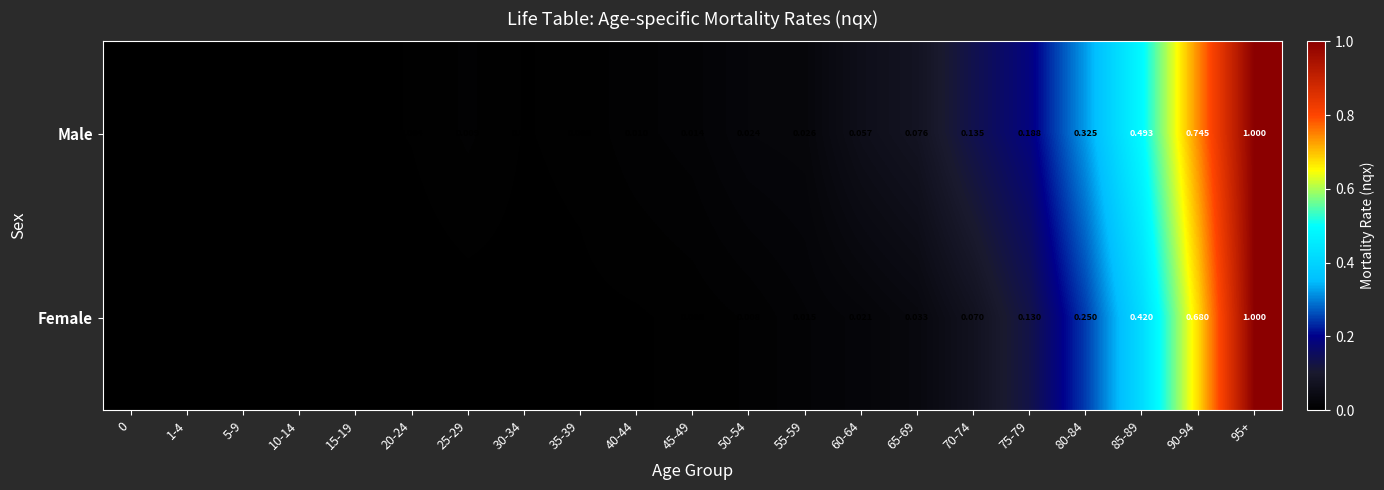

Is the value of Male at 1-4 greater than the value of Female at 80-84?

No